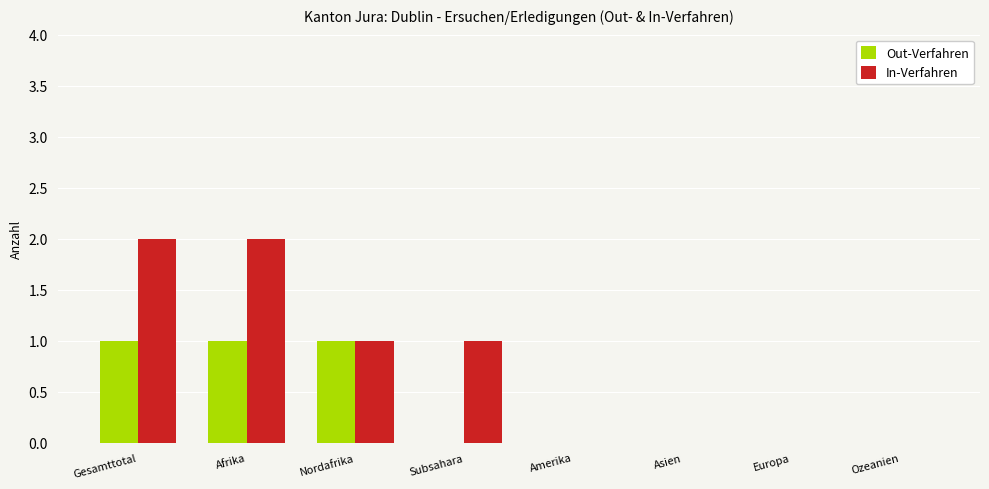

Is it true that Out-Verfahren equals 1 at Ozeanien?

False